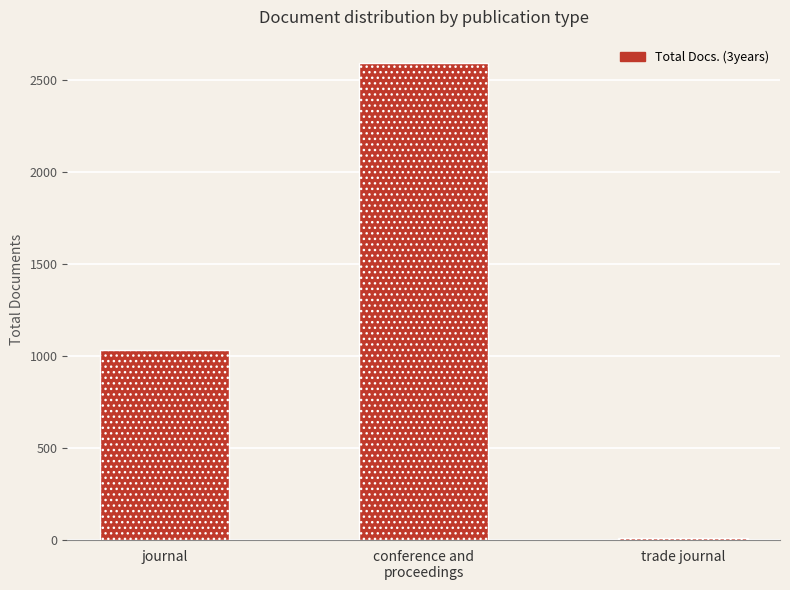

Between conference and
proceedings and journal, which is larger?

conference and
proceedings